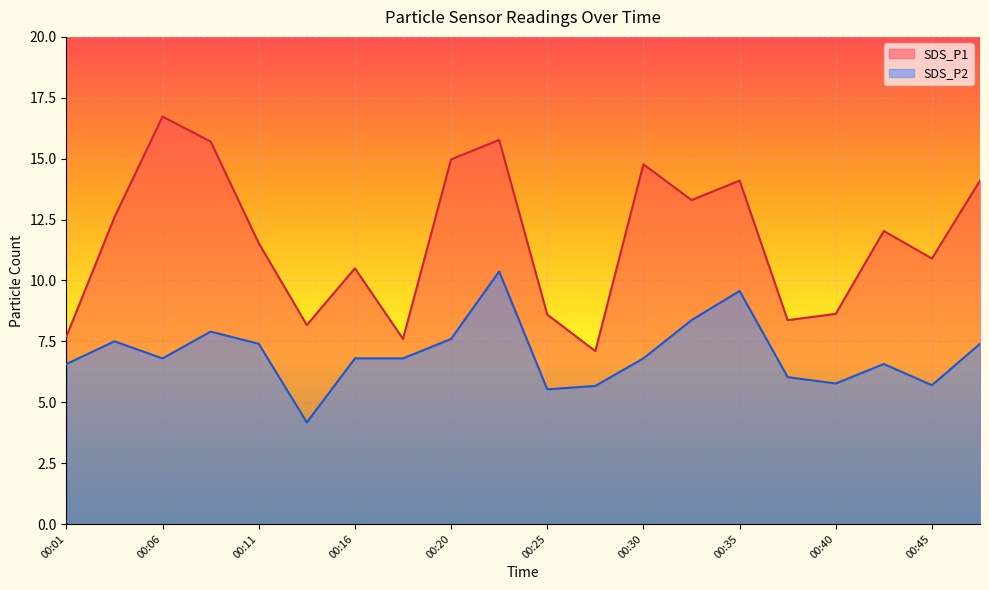

How many distinct data groups are displayed?

2